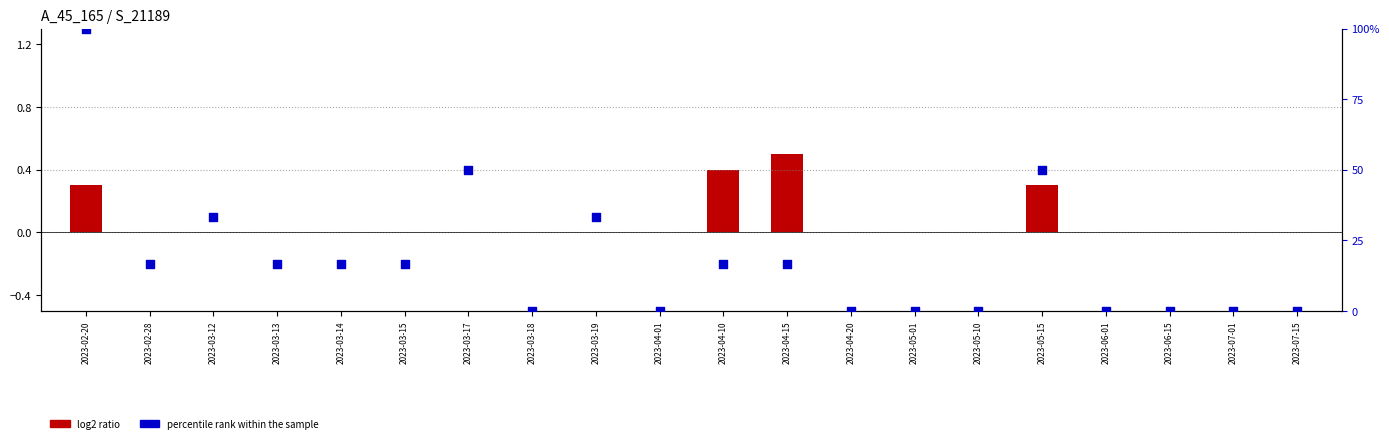

Which series has the largest total across all categories?

percentile rank within the sample